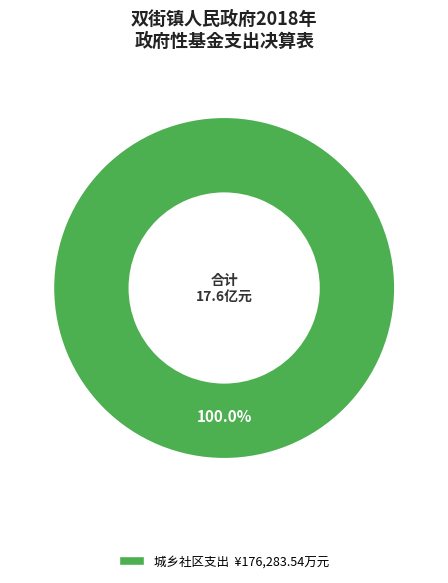

Is there a majority slice in this chart?

Yes